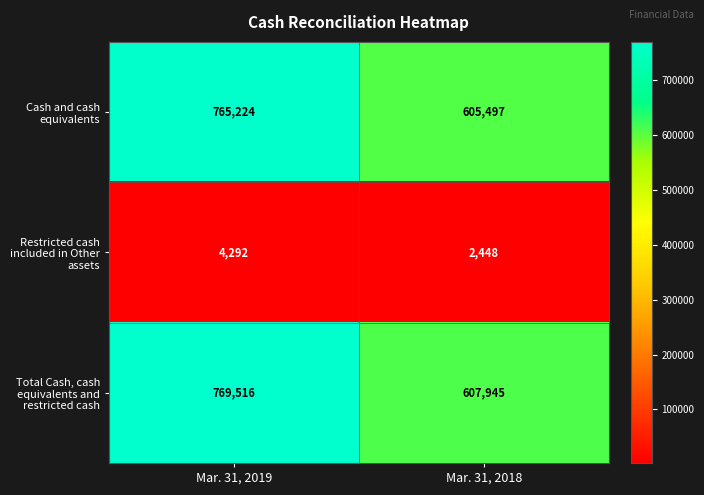

What is the difference between the maximum and minimum values in the Restricted cash included in Other assets series?

1844